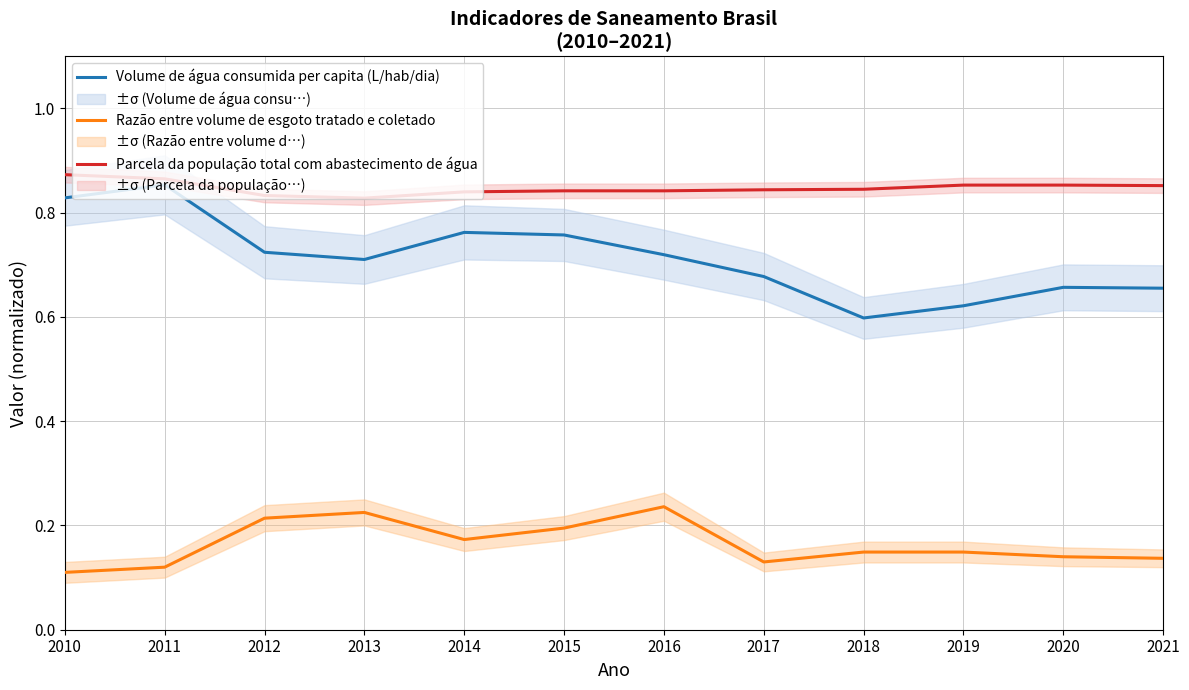

Which series has the widest spread of values?

Volume de água consumida per capita (L/hab/dia)